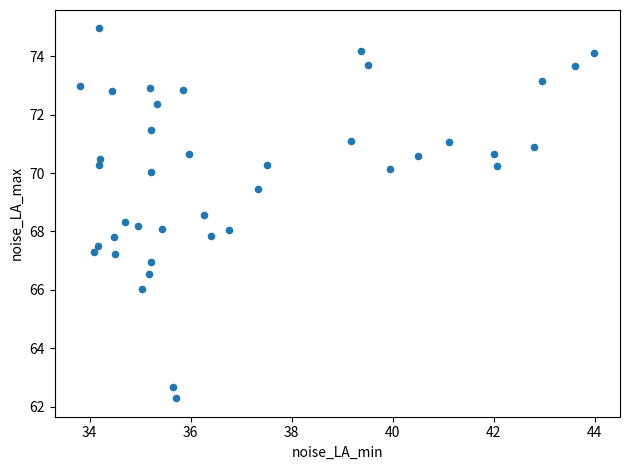

What is the range of Y values (max minus min)?

12.7